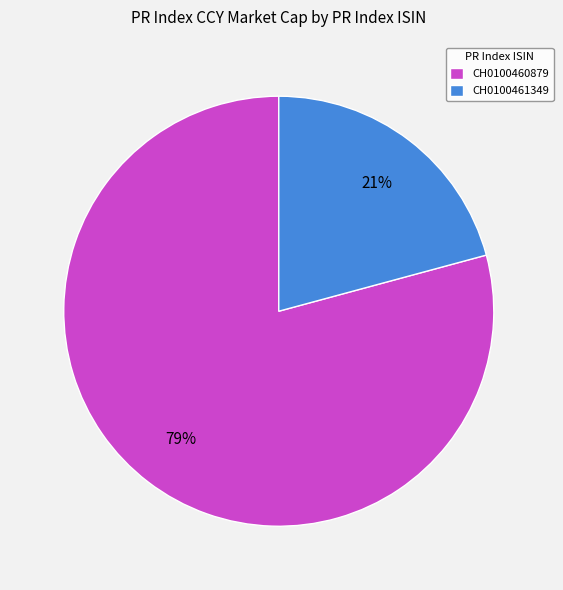

Count the number of slices in the pie.

2